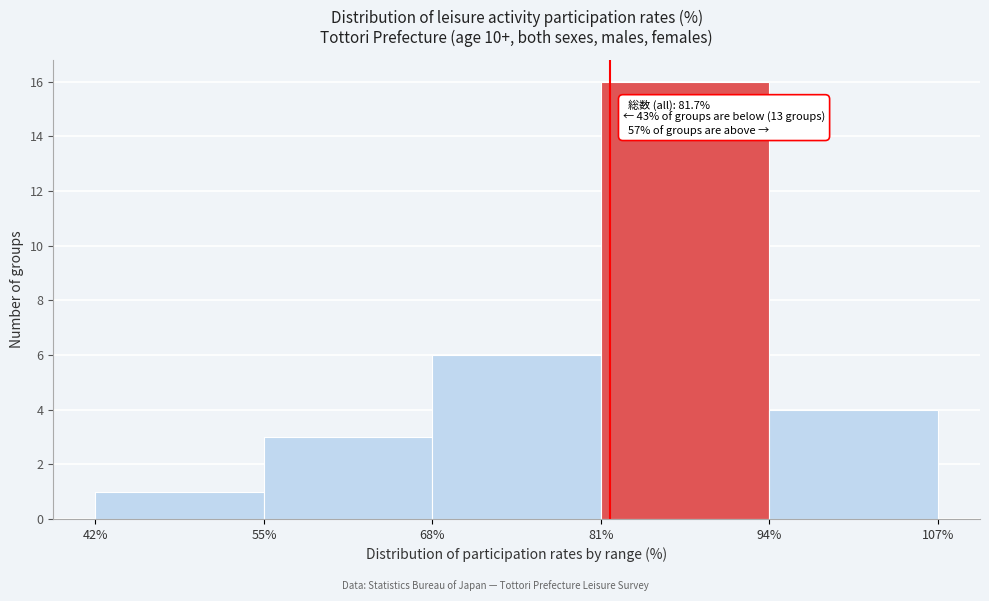

Which range on the x-axis has the tallest bar?

81% to 94%